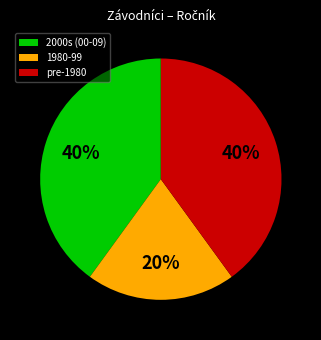

What is the smallest slice in the pie chart?

1980-99